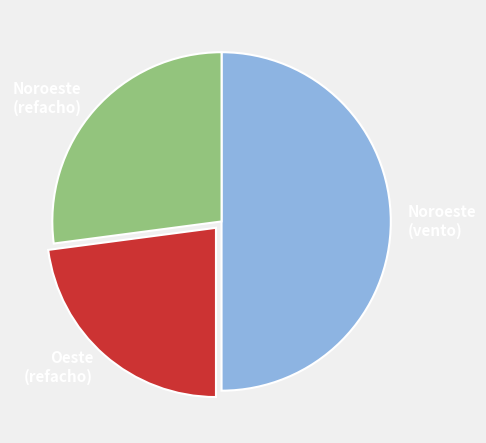

The Noroeste (refacho) slice represents 27% of the pie. True or false?

True